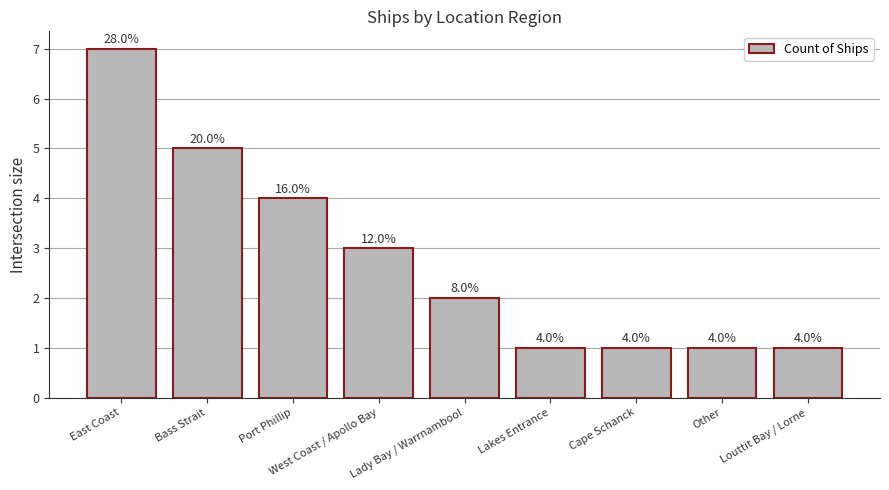

List the labels in order of value, largest first.

East Coast, Bass Strait, Port Phillip, West Coast / Apollo Bay, Lady Bay / Warrnambool, Lakes Entrance, Cape Schanck, Other, Louttit Bay / Lorne